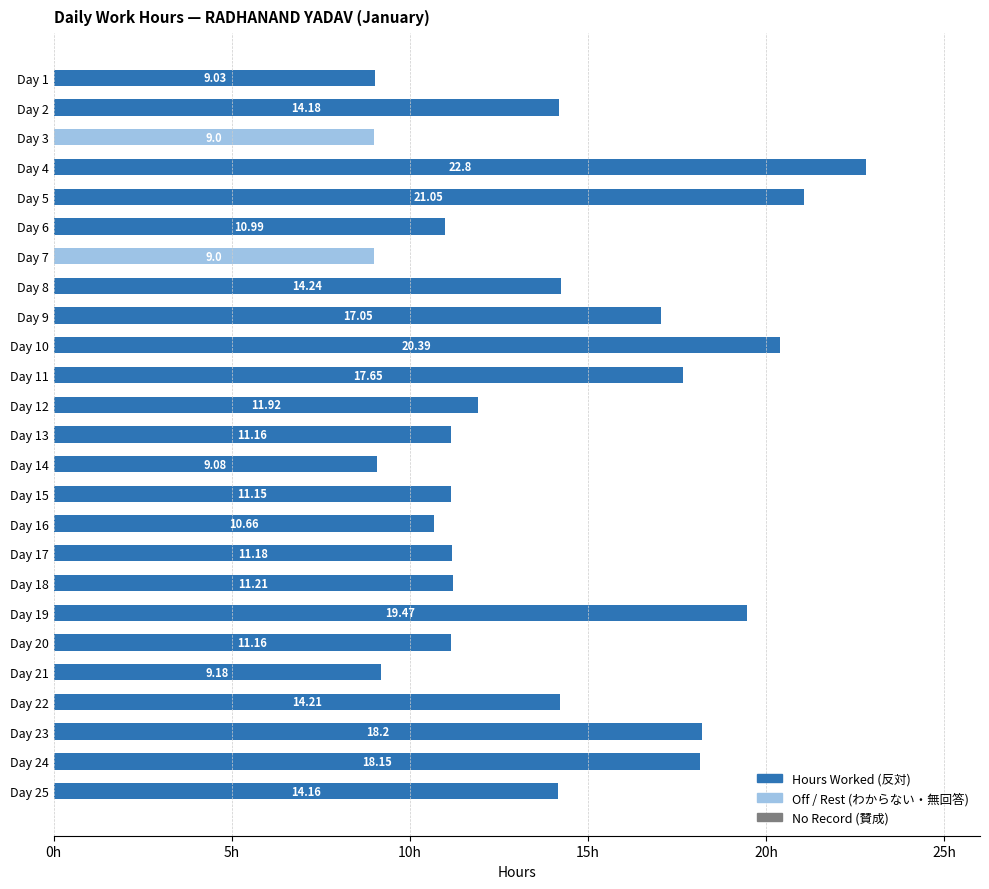

At which category is the sum across all series the highest?

Day 4